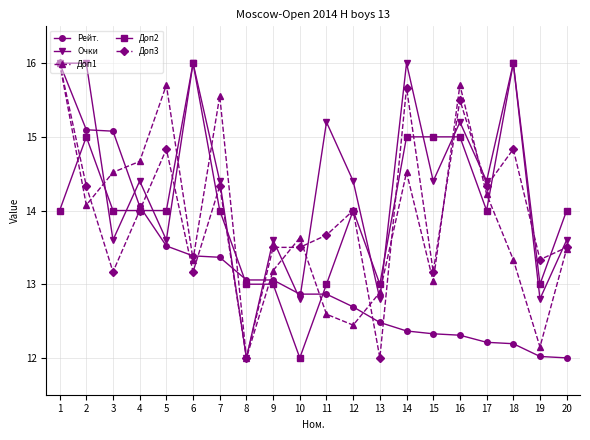

What is the value of the Доп2 point at the 17th from the left?

14.0